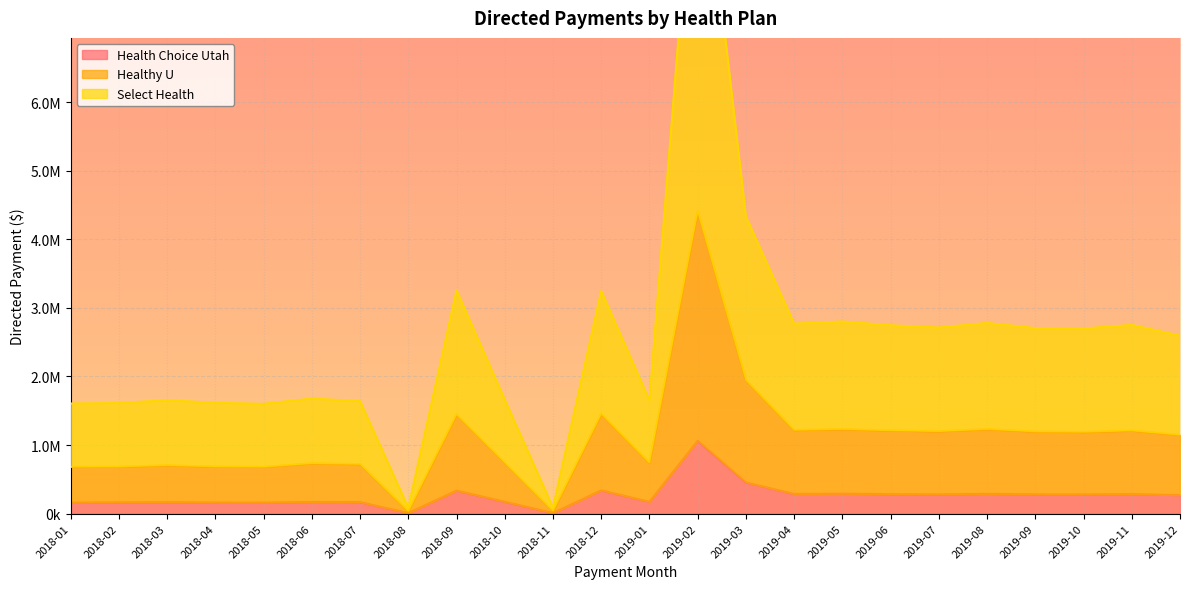

Is it true that Select Health equals 898278.7 at 2018-06?

False